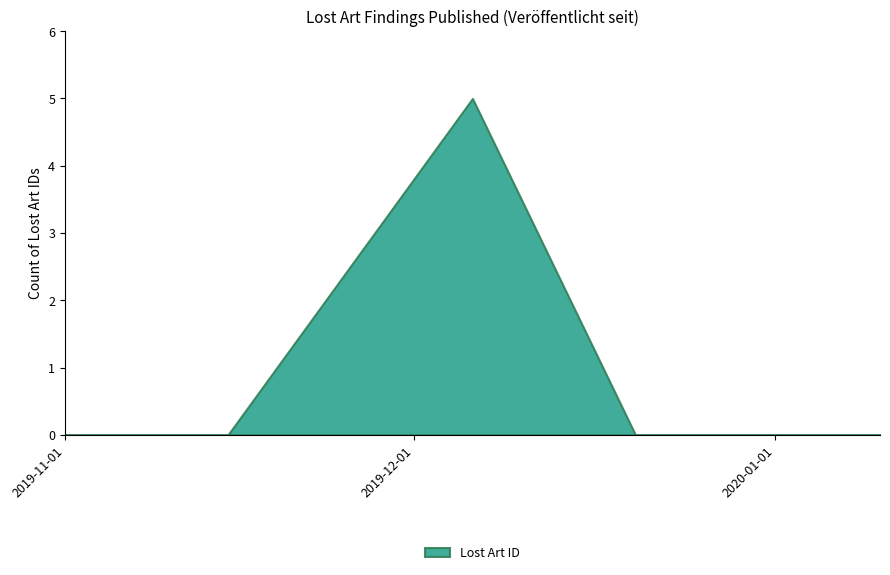

True or false: the data has more than 0 interior local peaks.

True